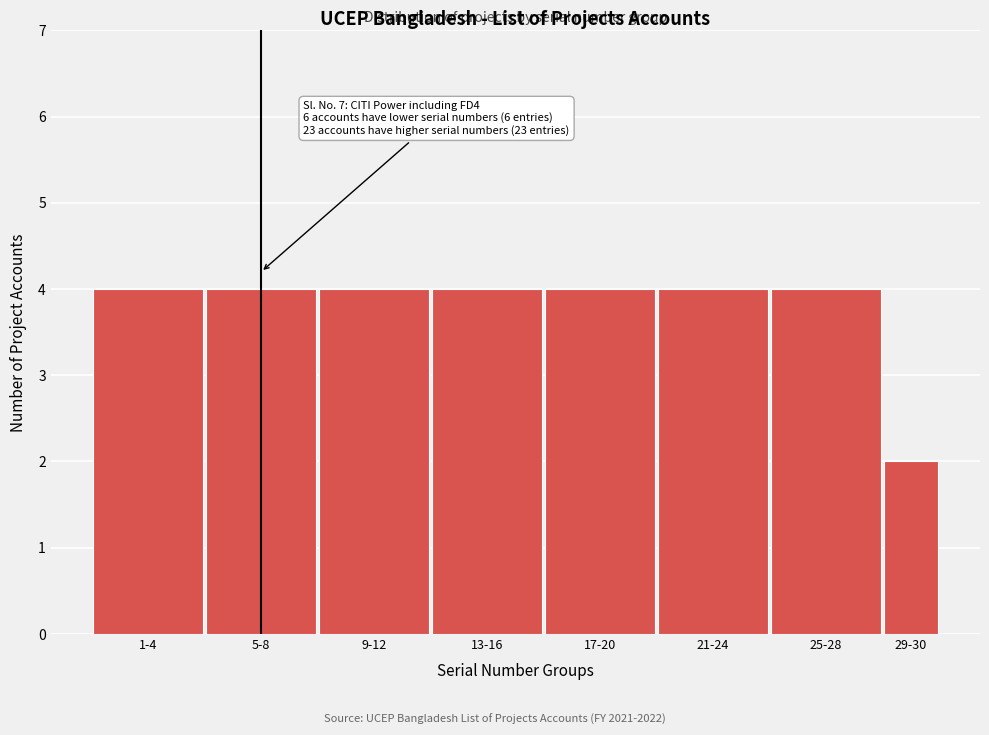

Reading left to right, extract all data points from this chart.

1-4=4	5-8=4	9-12=4	13-16=4	17-20=4	21-24=4	25-28=4	29-30=2